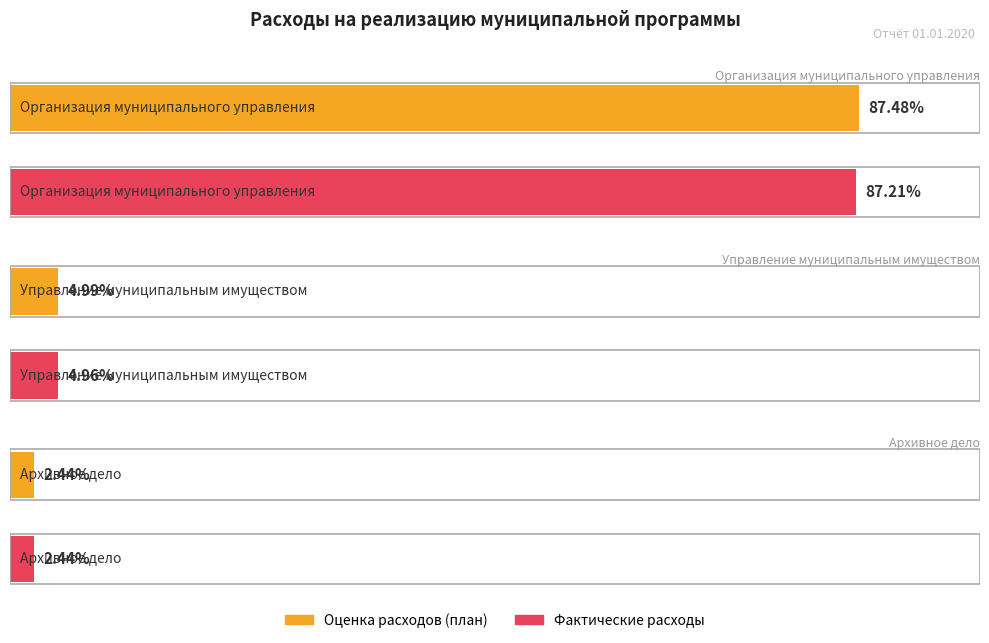

How many categories are shown in the chart?

3